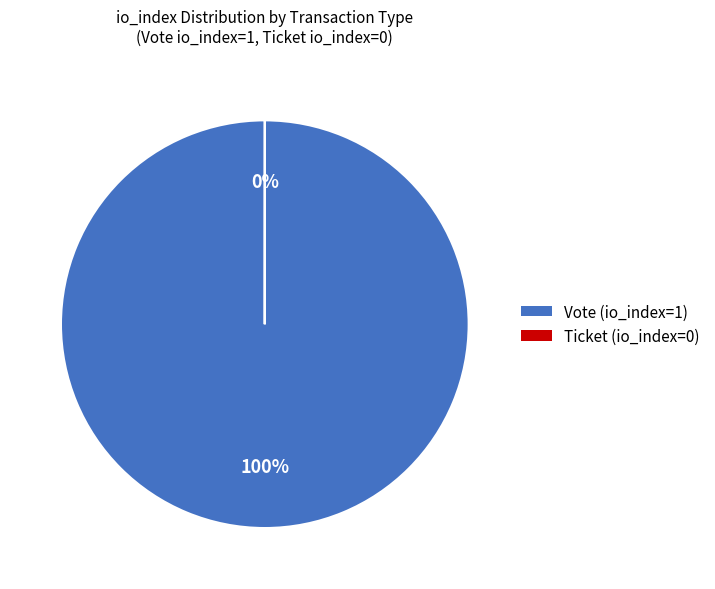

Is there any slice that represents more than half of the pie?

Yes